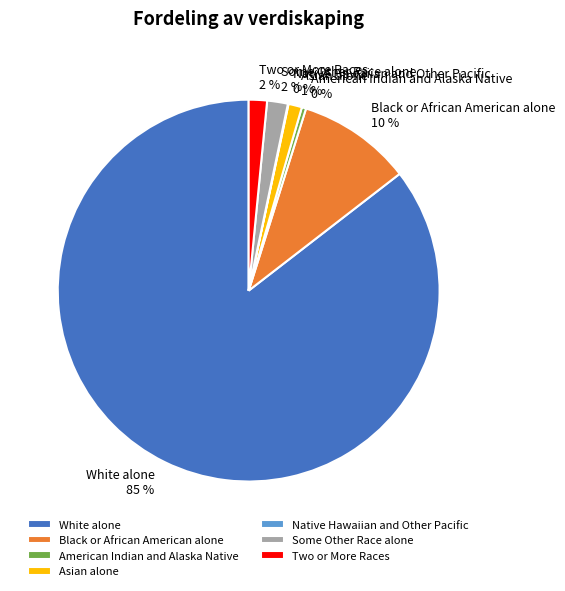

What percentage is the Black or African American alone slice, to the nearest percent?

10%